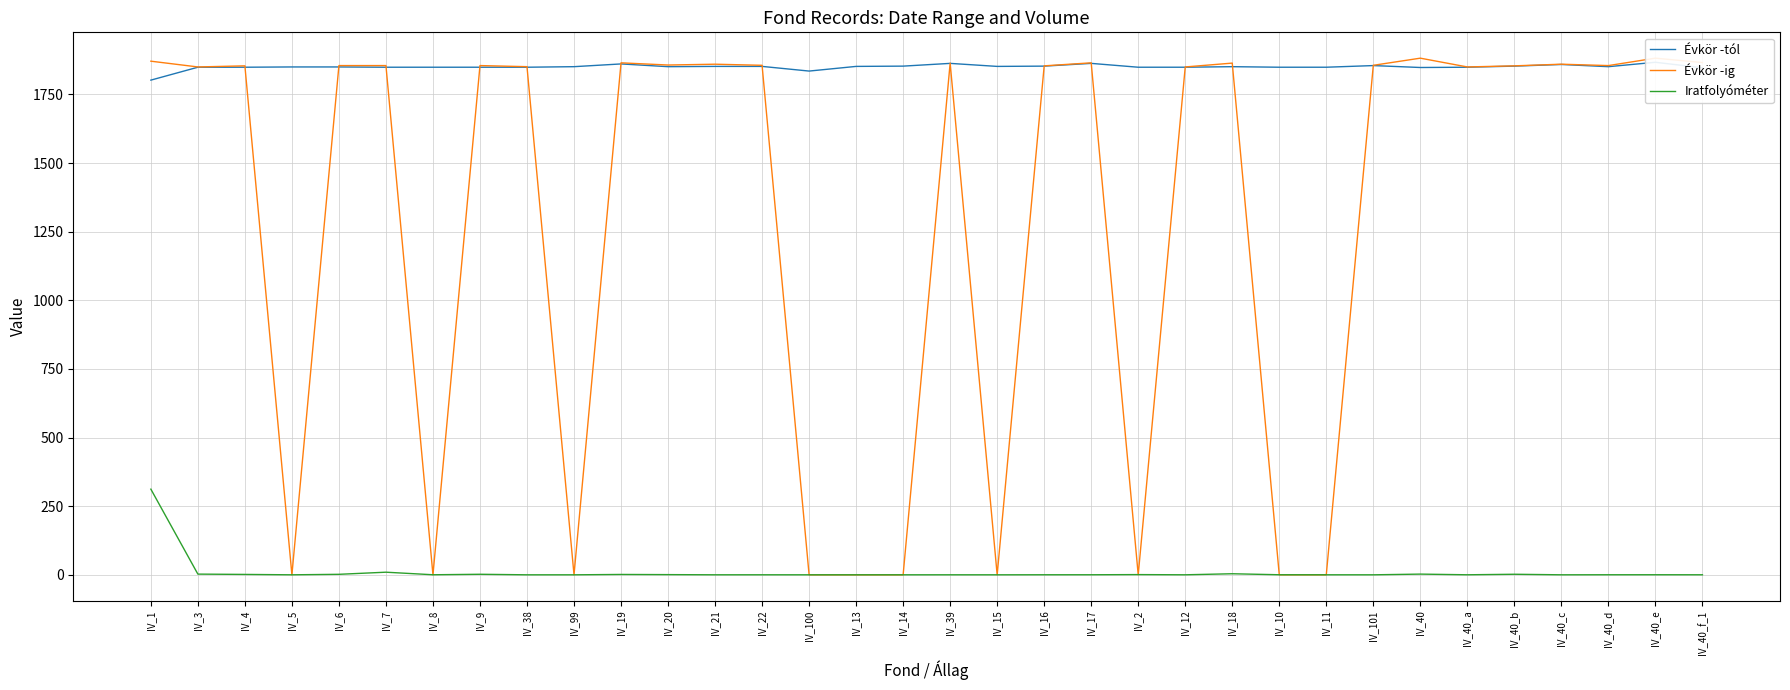

How many values in the Évkör -tól series are below 1851?

17